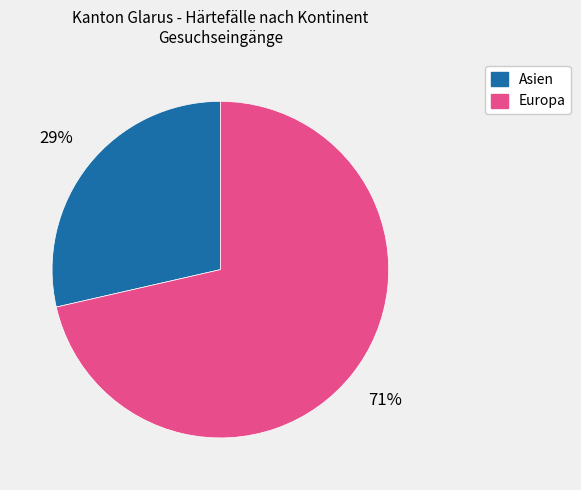

Combined, do Europa and Asien account for over 50%?

Yes